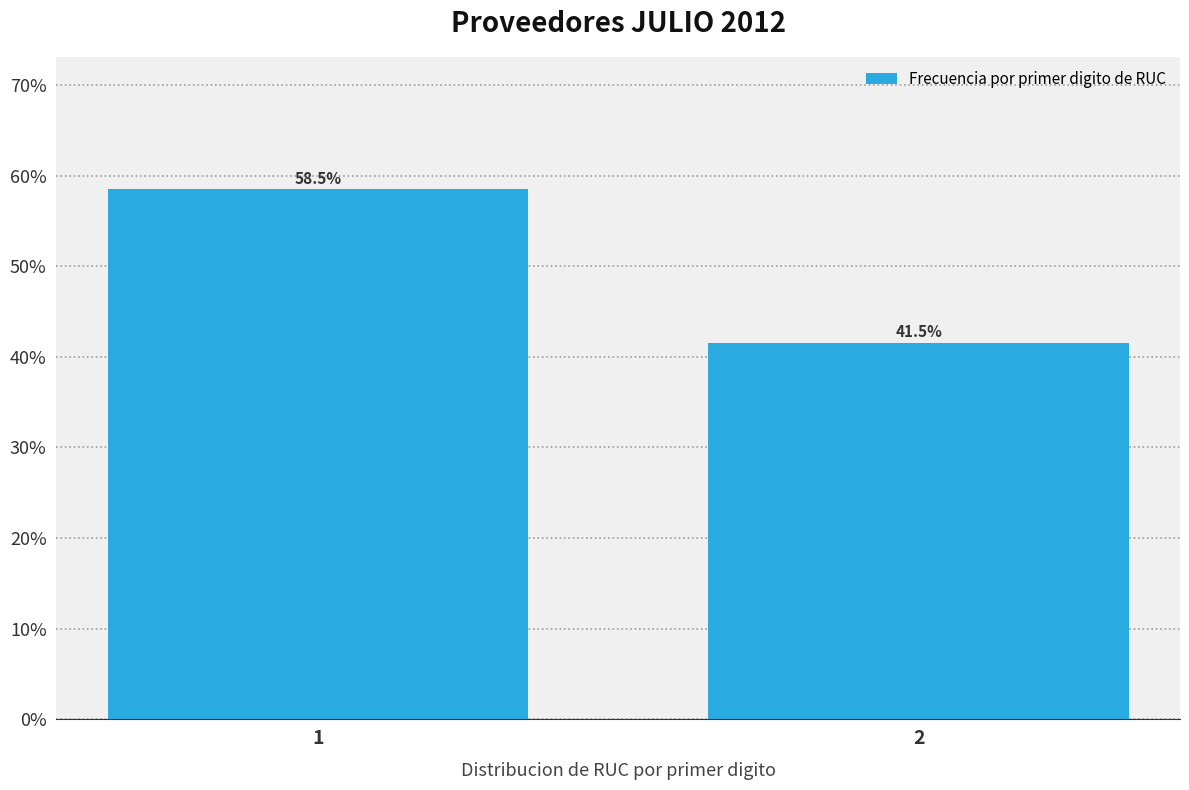

Reading left to right, extract all data points from this chart.

58.5	41.5